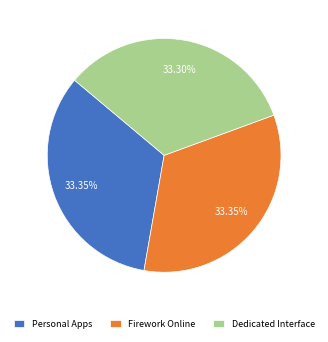

Is it true that Dedicated Interface is 33% of the pie?

True